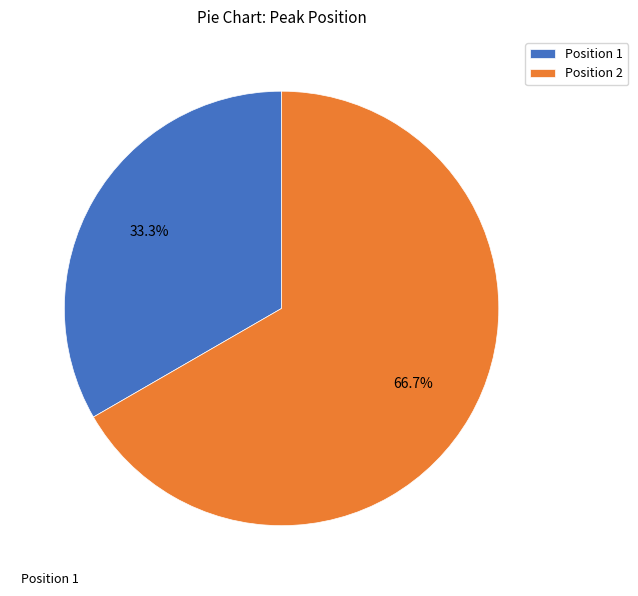

What is the ratio of the value at Position 2 to the value at Position 1?

2.0